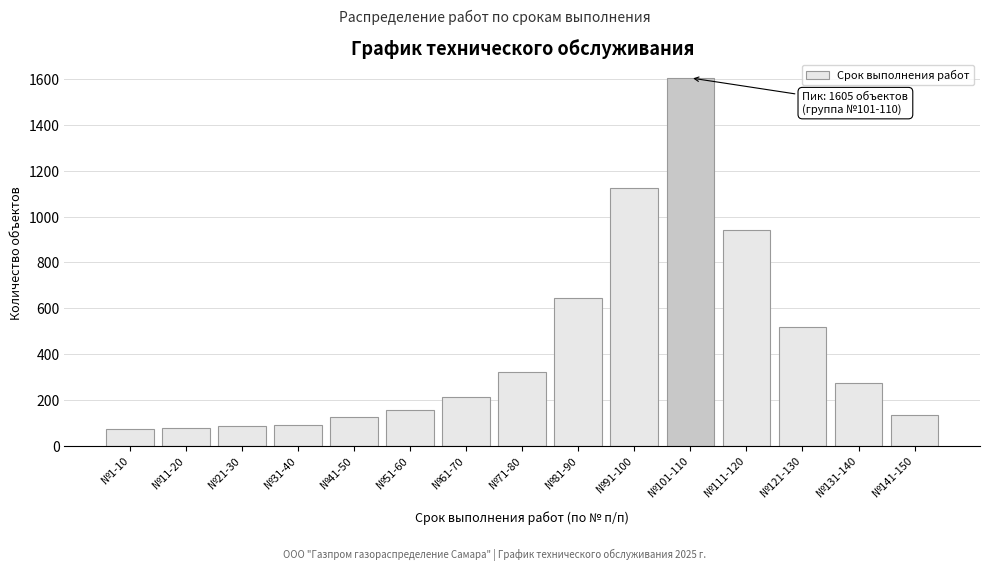

What is the difference between the maximum and second lowest values?

1526